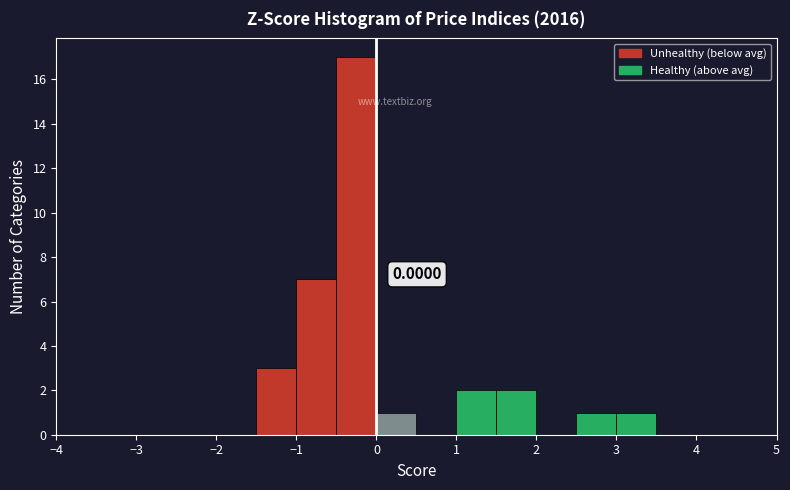

Over which range of the x-axis is the bar tallest?

-0.5 to 0.0